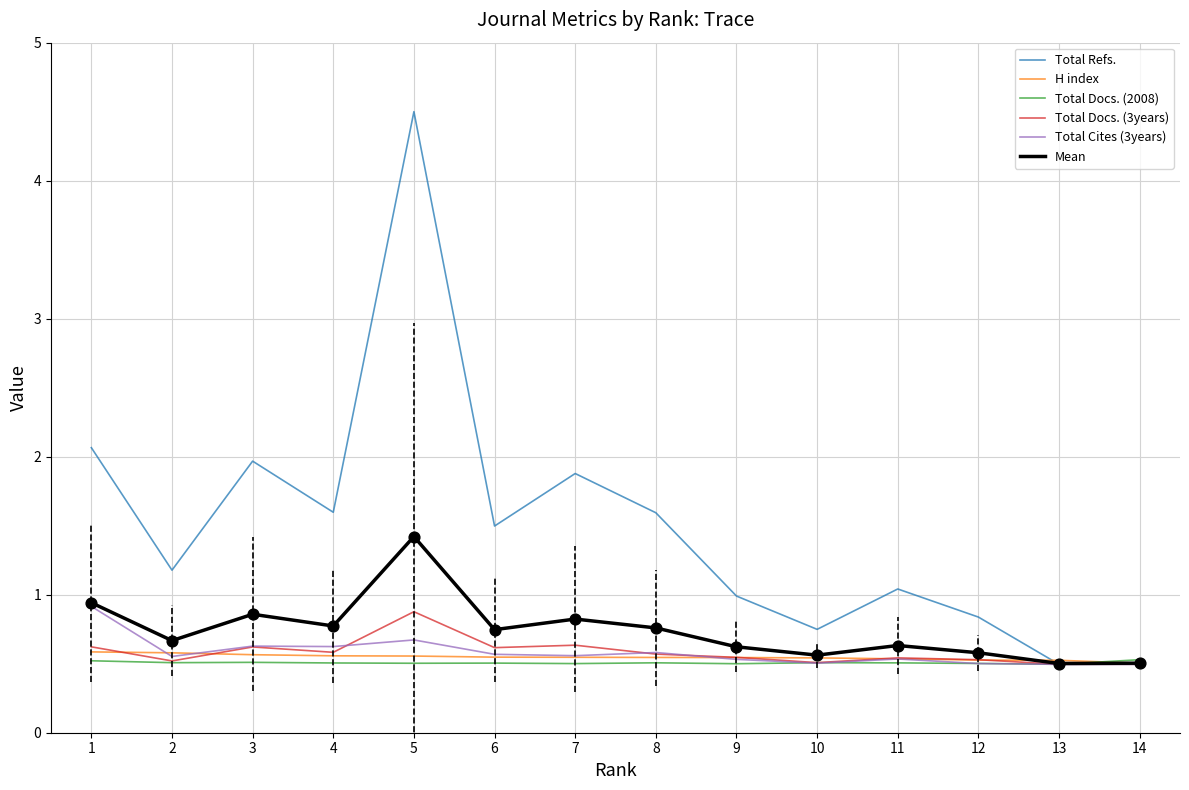

Is the value of Total Refs. at 14 greater than the value of Total Docs. (3years) at 3?

No